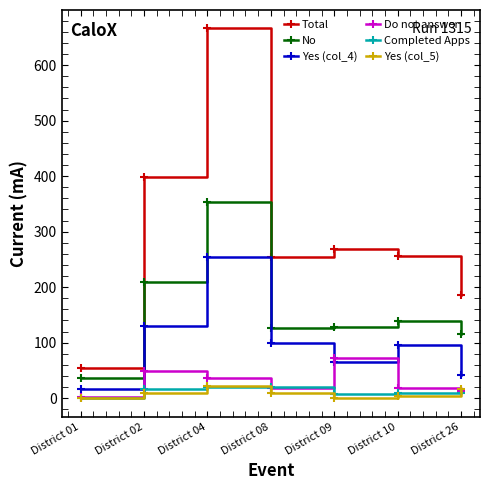

Which label corresponds to the largest value in the chart?

District 04